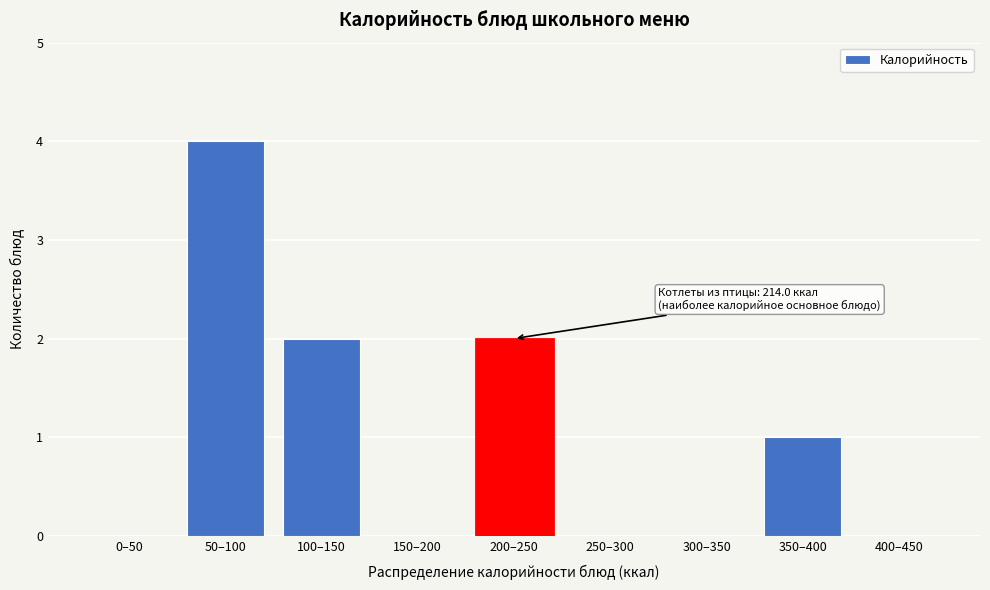

Reading left to right, list all the values displayed in this chart.

0–50=0	50–100=4	100–150=2	150–200=0	200–250=2	250–300=0	300–350=0	350–400=1	400–450=0